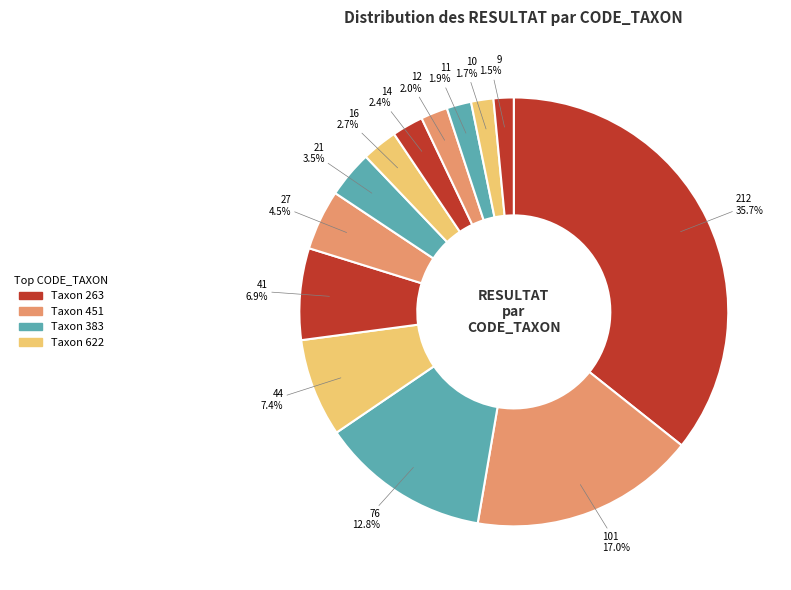

Count the number of slices in the pie.

13